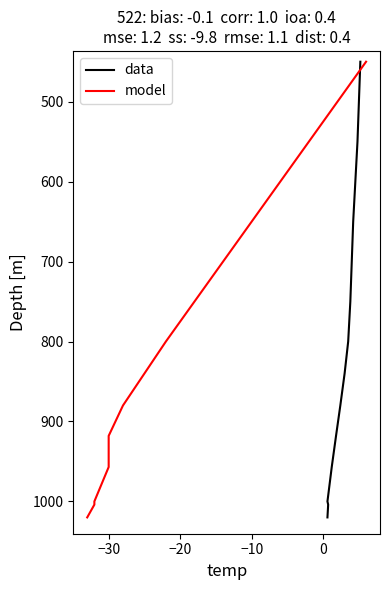

The model series shows 440 at −10. True or false?

False